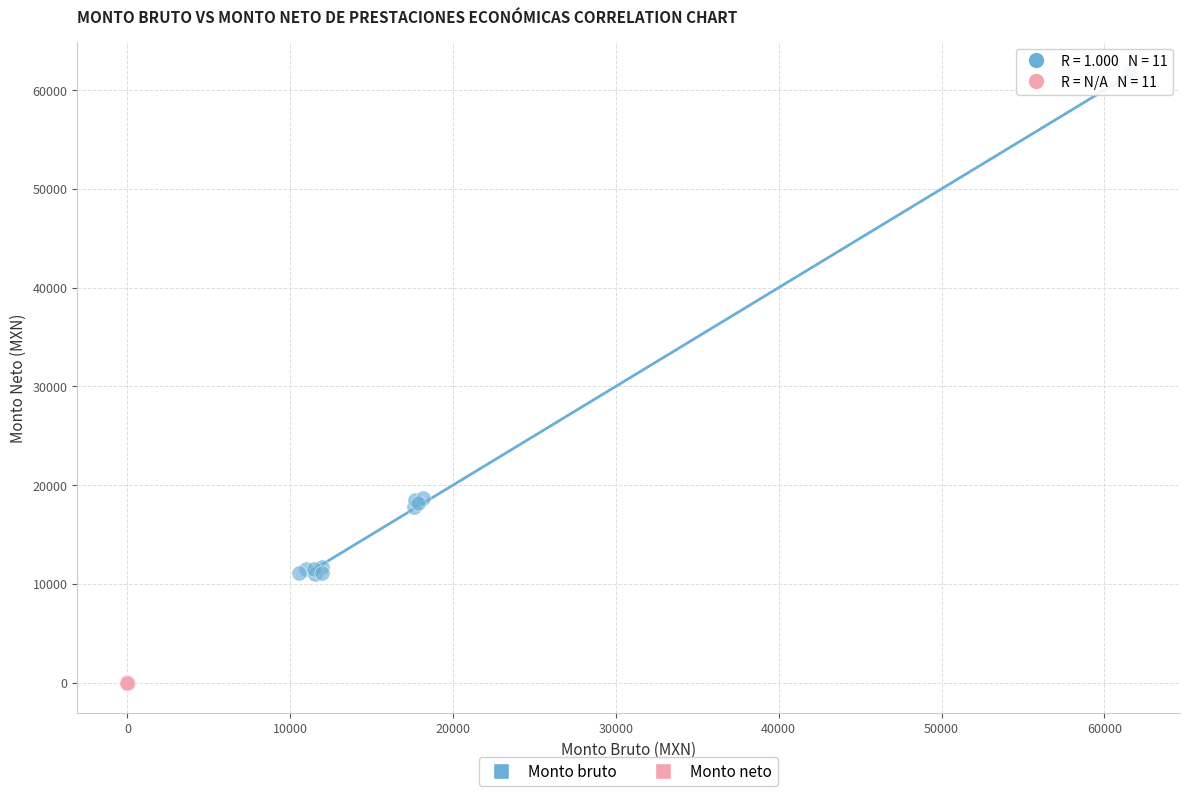

Which series contains the lowest Y value?

Monto neto